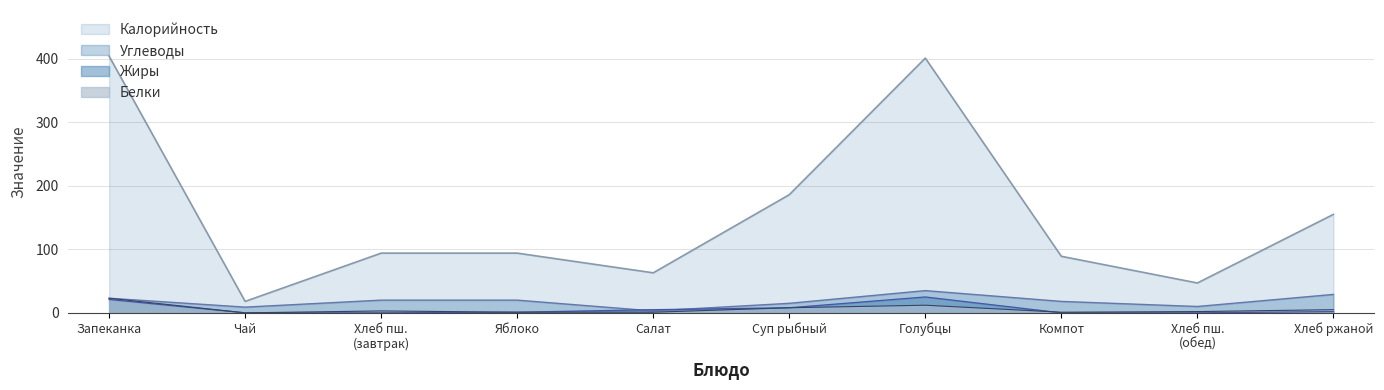

Which series has the widest spread of values?

Калорийность